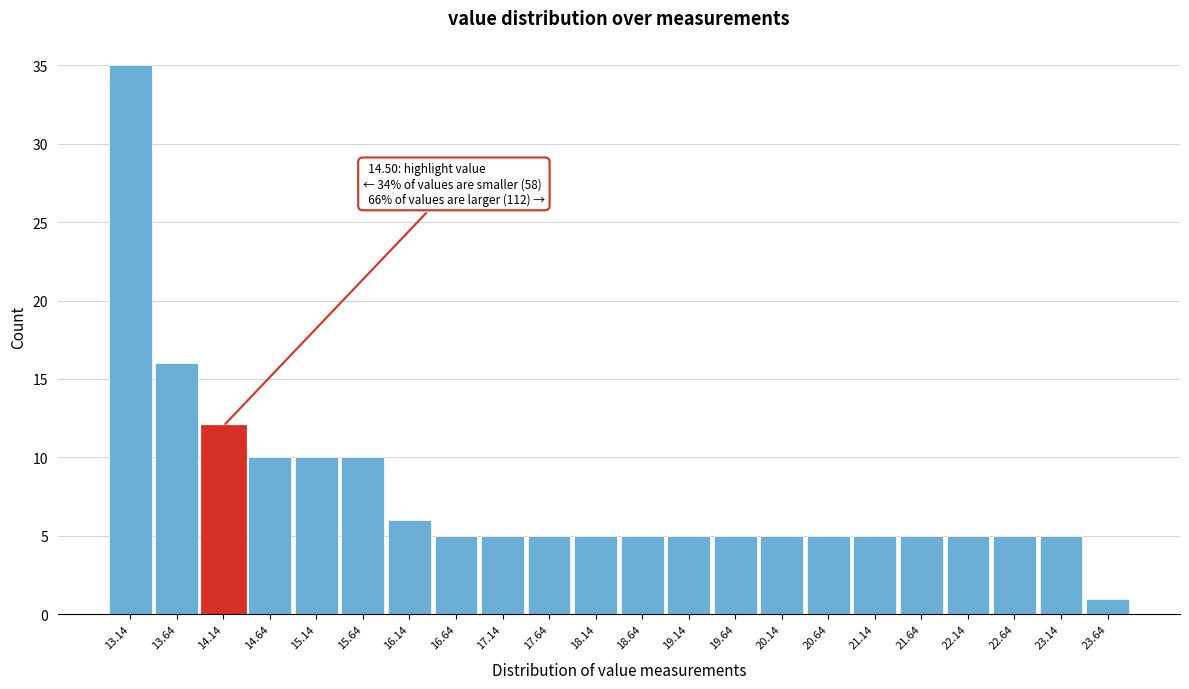

Reading left to right, what are all the values shown in this chart?

13.14=35	13.64=16	14.14=12	14.64=10	15.14=10	15.64=10	16.14=6	16.64=5	17.14=5	17.64=5	18.14=5	18.64=5	19.14=5	19.64=5	20.14=5	20.64=5	21.14=5	21.64=5	22.14=5	22.64=5	23.14=5	23.64=1